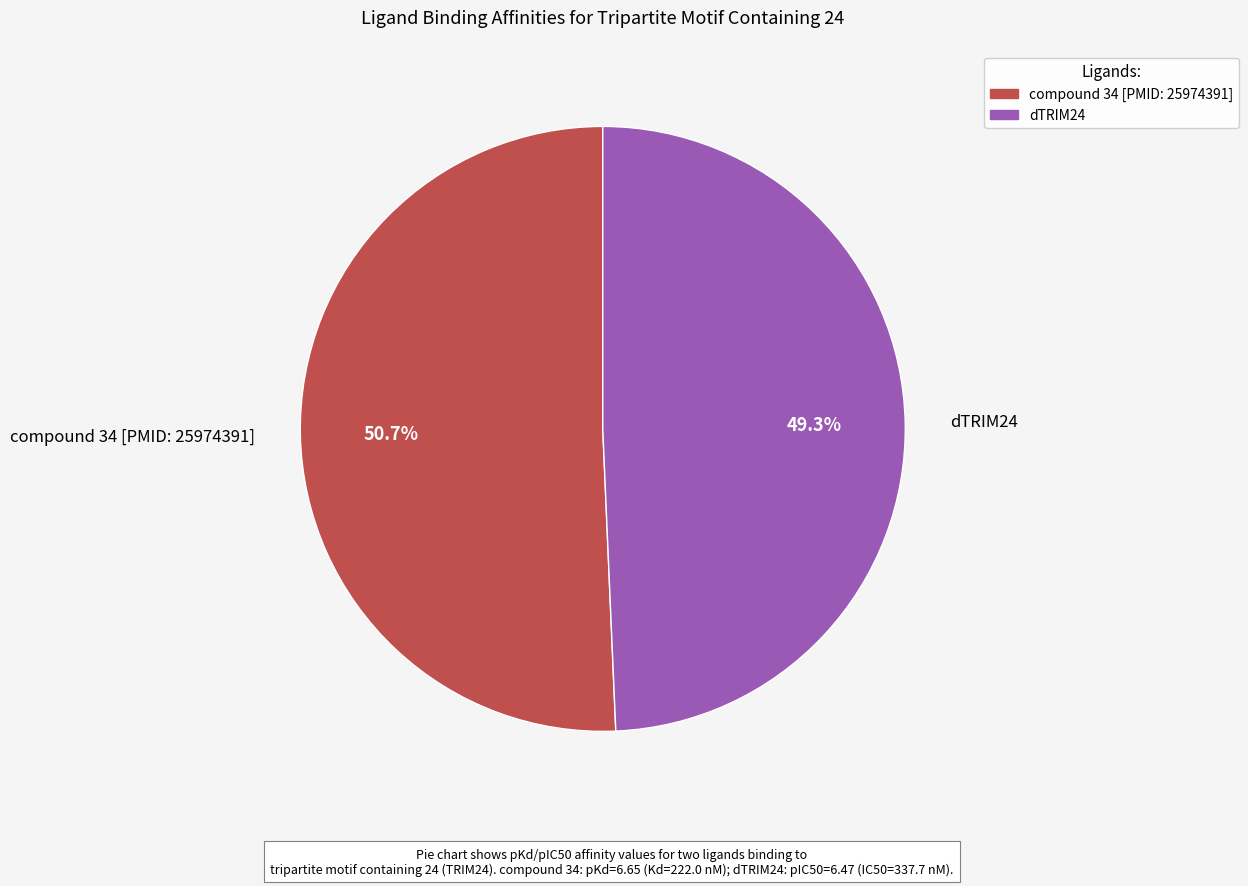

To the nearest percent, what percentage of the pie is compound 34 [PMID: 25974391]?

51%